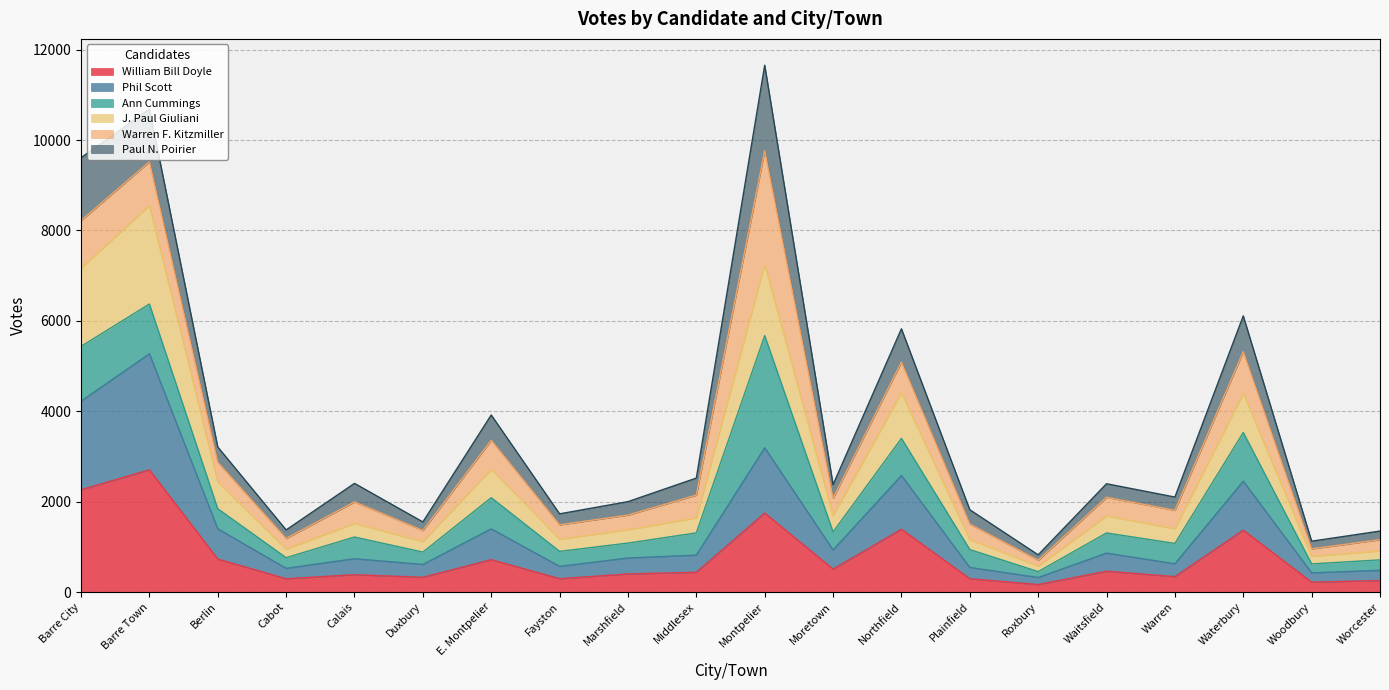

What is the approximate value of William Bill Doyle at Moretown?

507